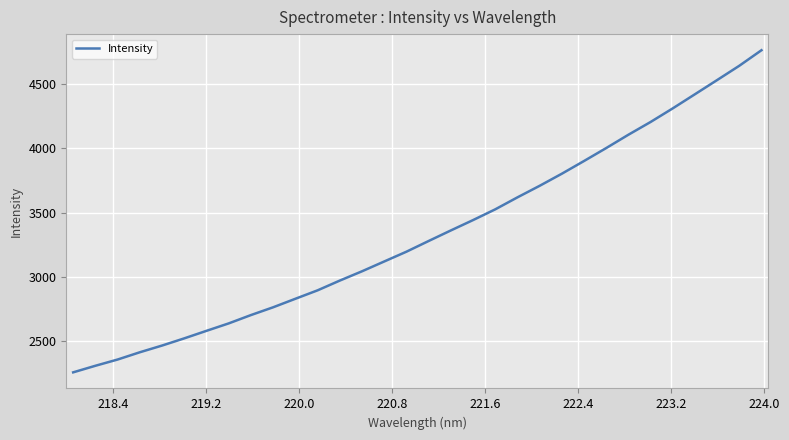

What is the difference between the maximum and minimum values?

2500.2